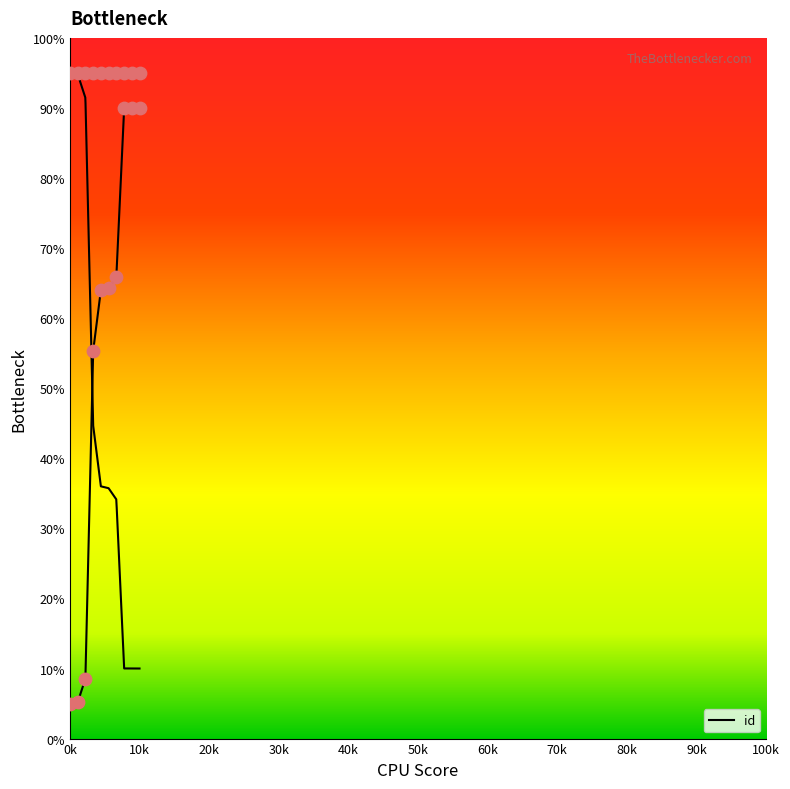

Between 7240 and 7165, which is larger?

7240